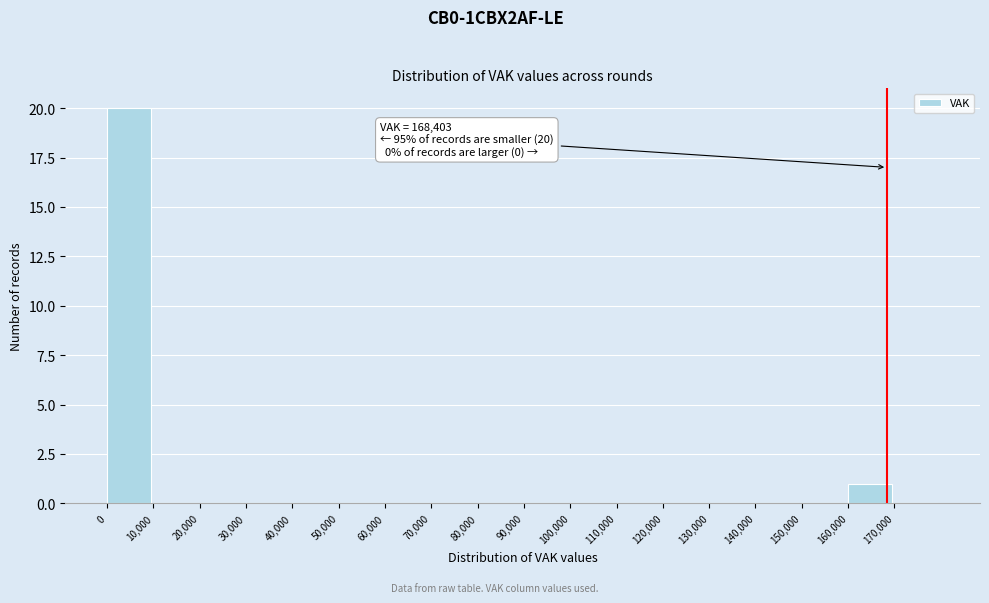

Which range on the x-axis has the tallest bar?

0 to 10000